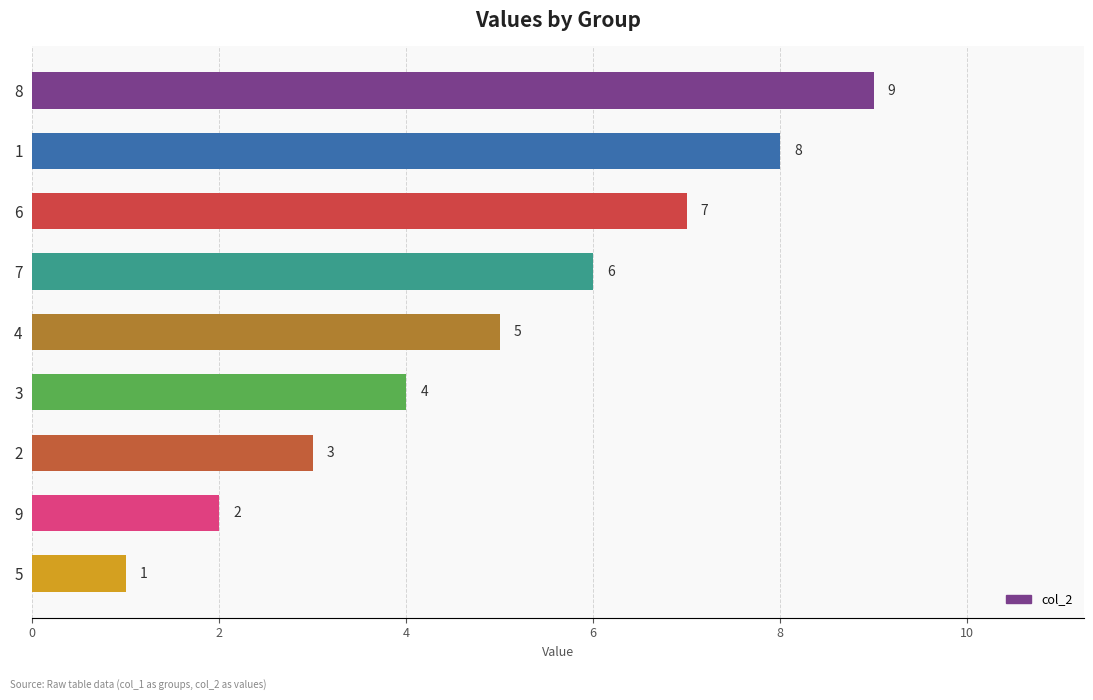

The chart shows a value of 1 at 9. True or false?

False